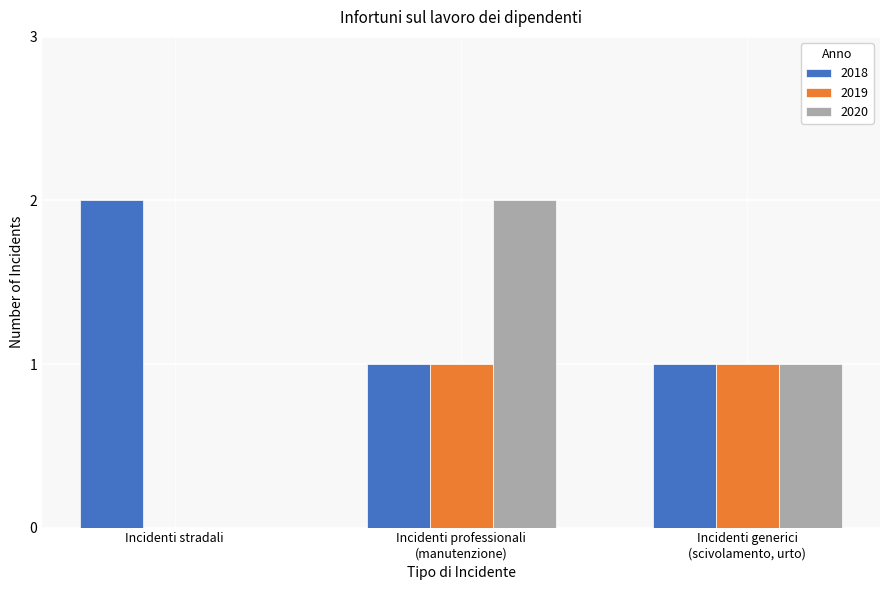

Reading right to left, what are all the values shown in this chart?

2018: Incidenti generici
(scivolamento, urto)=1	Incidenti professionali
(manutenzione)=1	Incidenti stradali=2
2019: Incidenti generici
(scivolamento, urto)=1	Incidenti professionali
(manutenzione)=1	Incidenti stradali=0
2020: Incidenti generici
(scivolamento, urto)=1	Incidenti professionali
(manutenzione)=2	Incidenti stradali=0